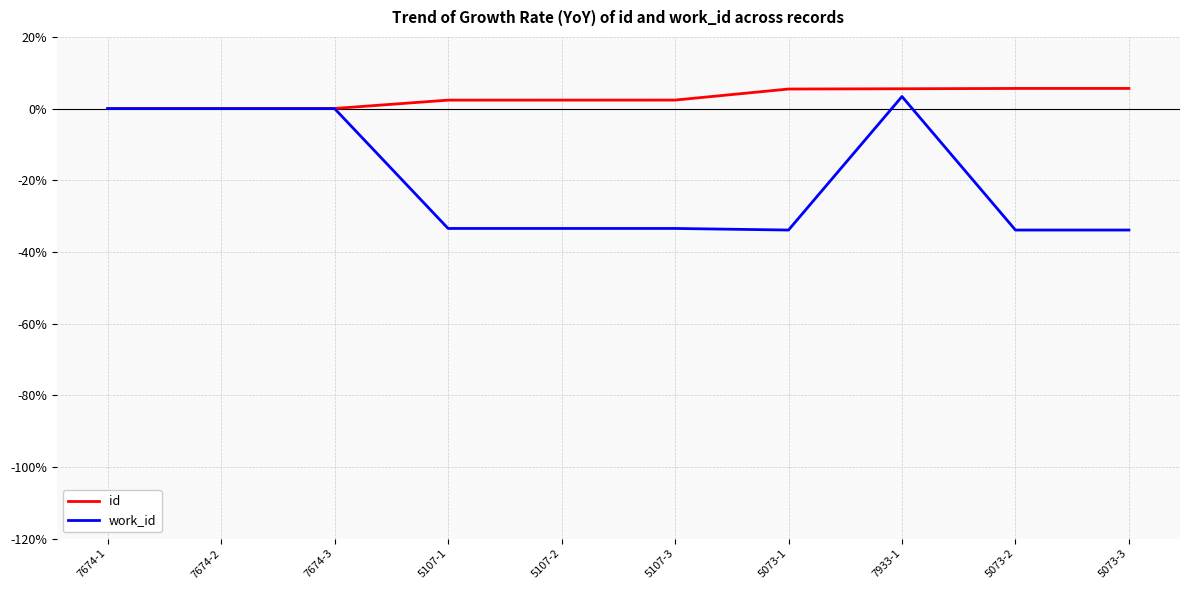

Is the value of id at 5073-3 greater than the value of work_id at 5107-1?

Yes